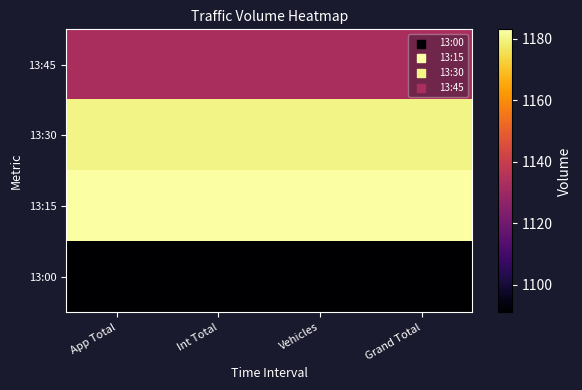

Reading left to right, list all the values displayed in this chart.

13:00: App Total=1091	Int Total=1091	Vehicles=1091	Grand Total=1091
13:15: App Total=1183	Int Total=1183	Vehicles=1183	Grand Total=1183
13:30: App Total=1180	Int Total=1180	Vehicles=1180	Grand Total=1180
13:45: App Total=1133	Int Total=1133	Vehicles=1133	Grand Total=1133